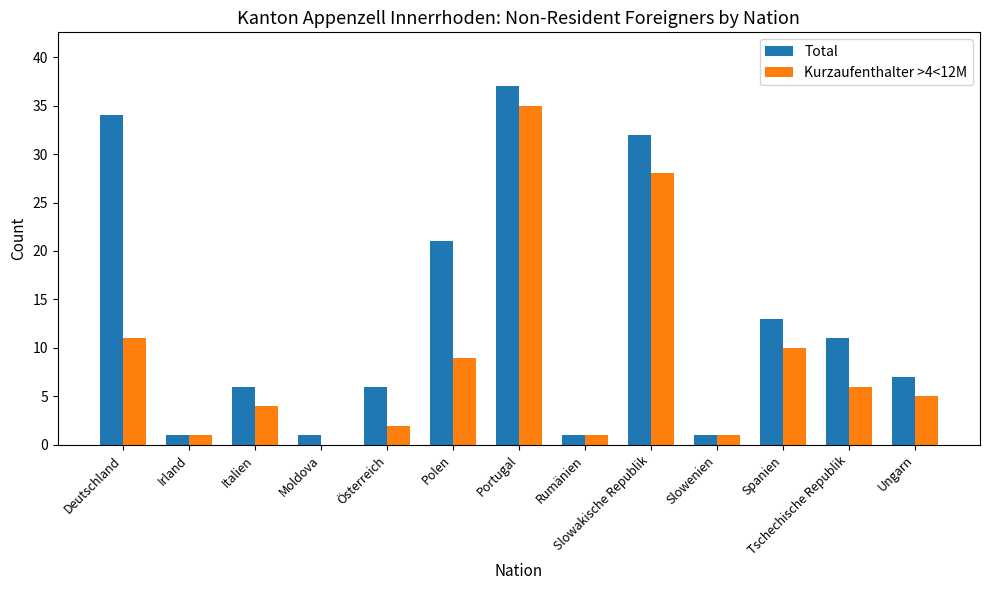

The Total series shows 13 at Spanien. True or false?

True